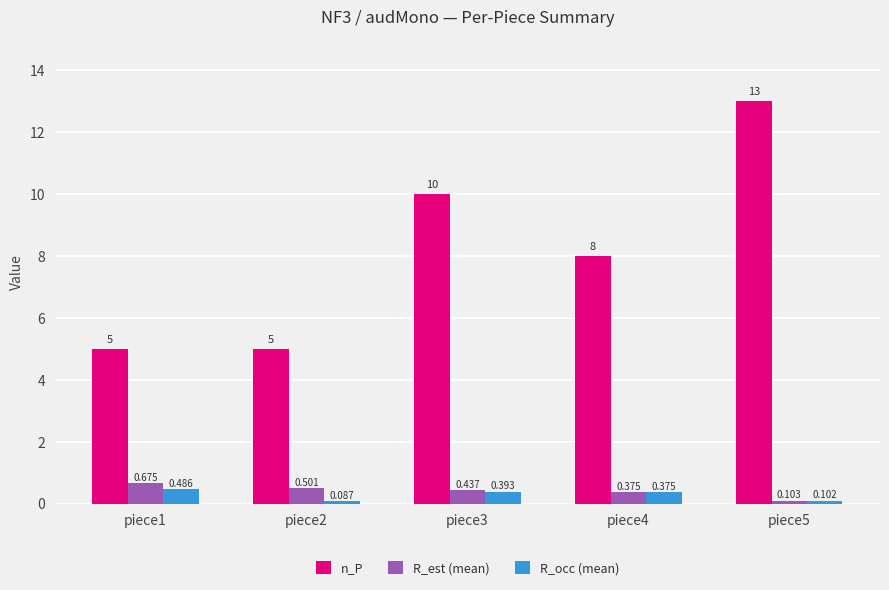

What is the total value across all series at piece4?

8.8